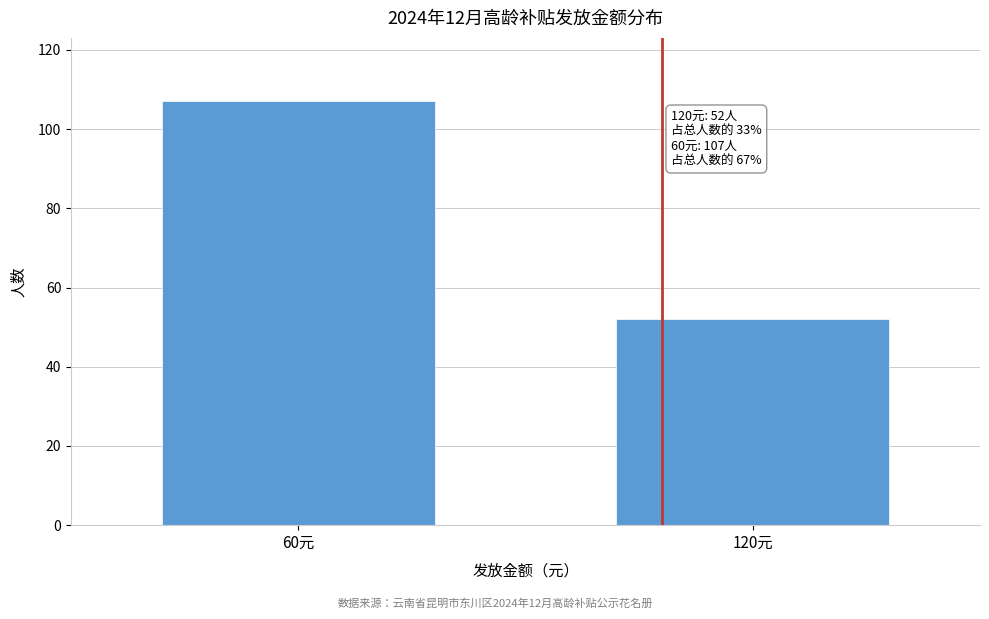

Reading left to right, extract all data points from this chart.

107	52